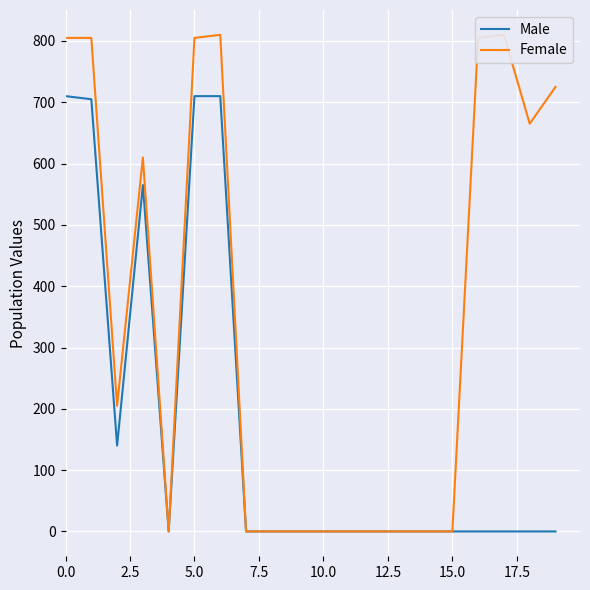

Is it true that Female equals 340 at 11?

False